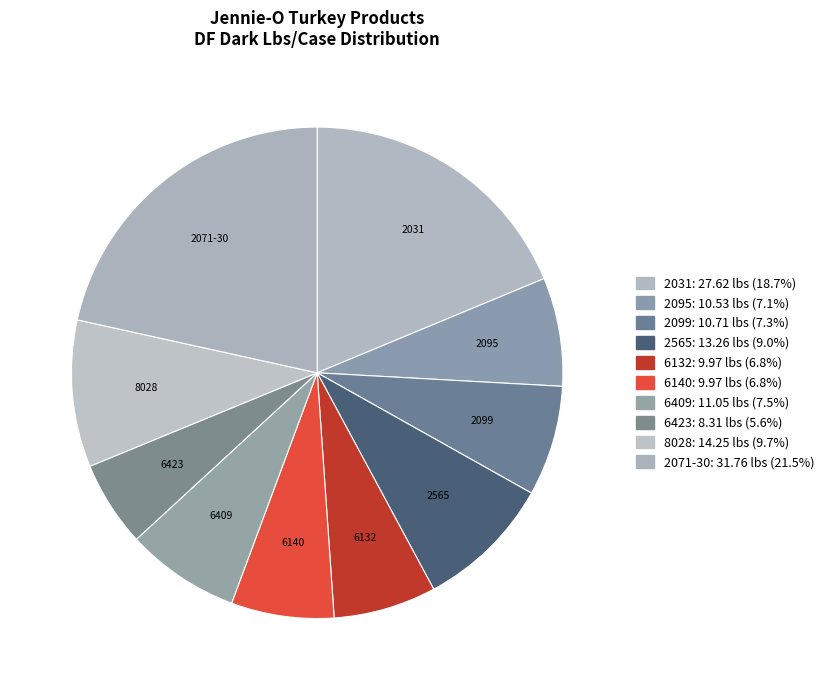

How many segments does this pie chart have?

10